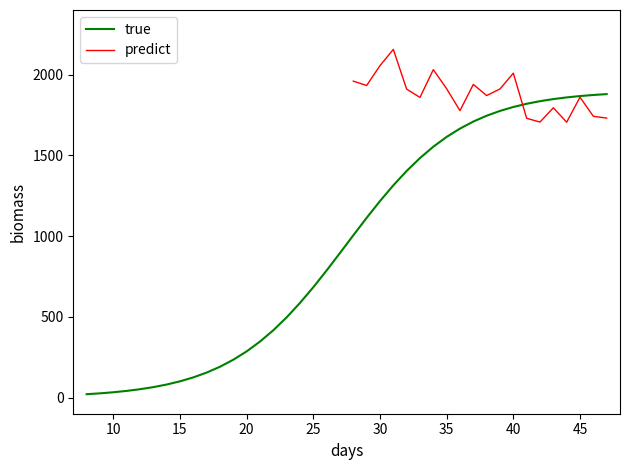

What is the maximum value for true?

1879.1